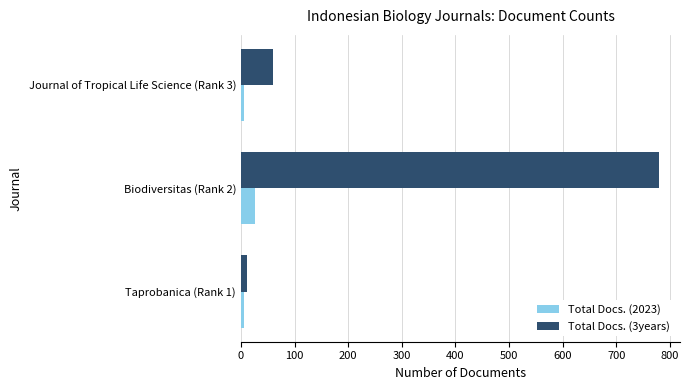

The value of Total Docs. (3years) at Biodiversitas (Rank 2) is 1289. True or false?

False